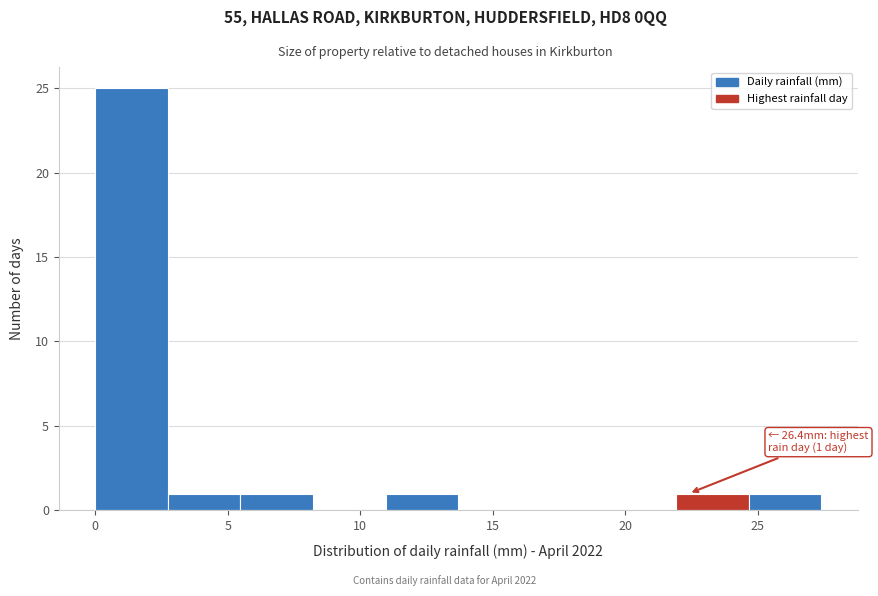

Over which range of the x-axis is the bar tallest?

0.0 to 2.5